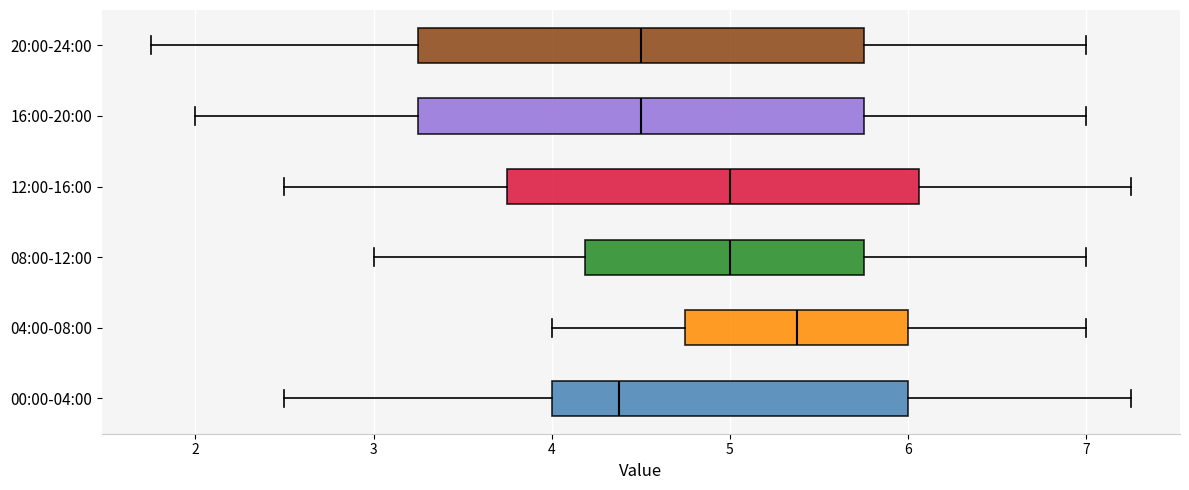

Reading bottom to top, transcribe this box plot: for each box, give where its median line is, the range the box spans, and where its two whiskers end, as read against the x-axis. The values are not printed on the chart, so give them approximately, as read against the axis.

00:00-04:00: median 4.4, box 4.0 to 6.0, whiskers 2.5 to 7.3
04:00-08:00: median 5.4, box 4.8 to 6.0, whiskers 4.0 to 7.0
08:00-12:00: median 5.0, box 4.2 to 5.8, whiskers 3.0 to 7.0
12:00-16:00: median 5.0, box 3.8 to 6.1, whiskers 2.5 to 7.3
16:00-20:00: median 4.5, box 3.3 to 5.8, whiskers 2.0 to 7.0
20:00-24:00: median 4.5, box 3.3 to 5.8, whiskers 1.8 to 7.0